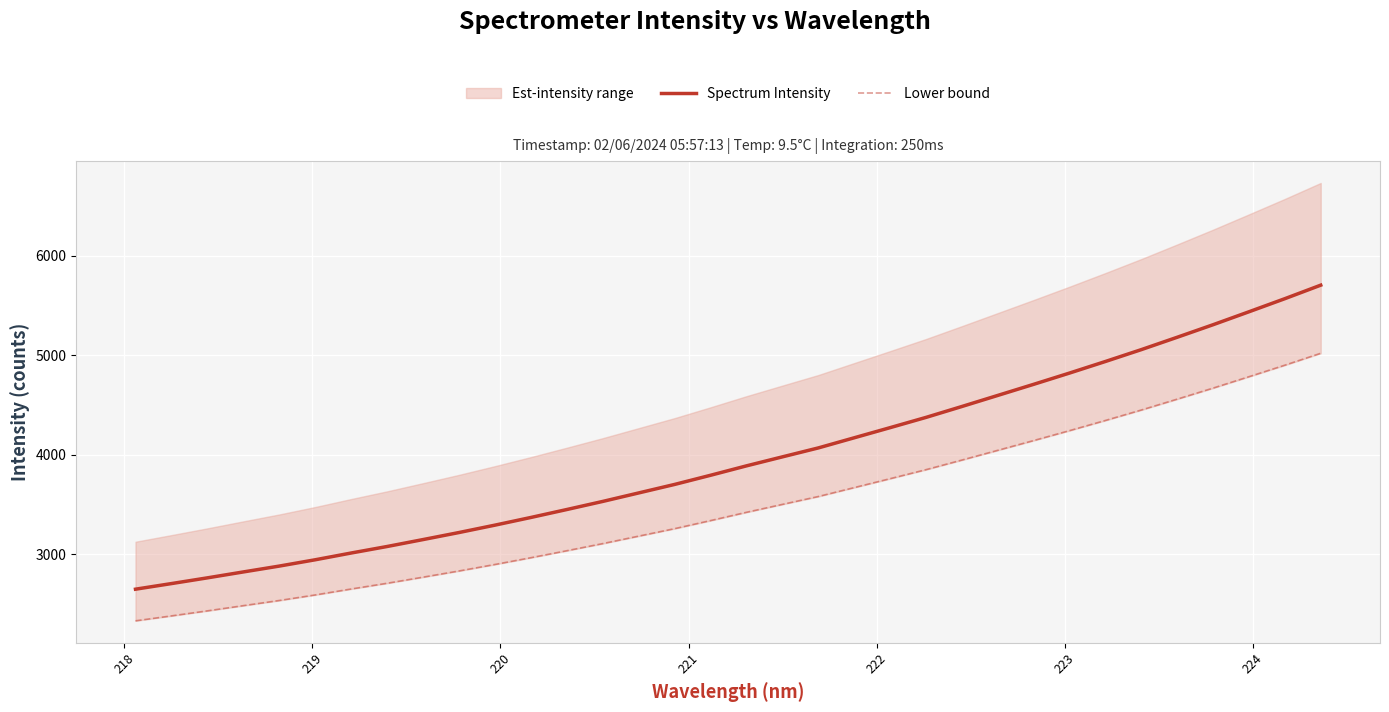

List the series in order of their overall mean, highest first.

Spectrum Intensity, Lower bound